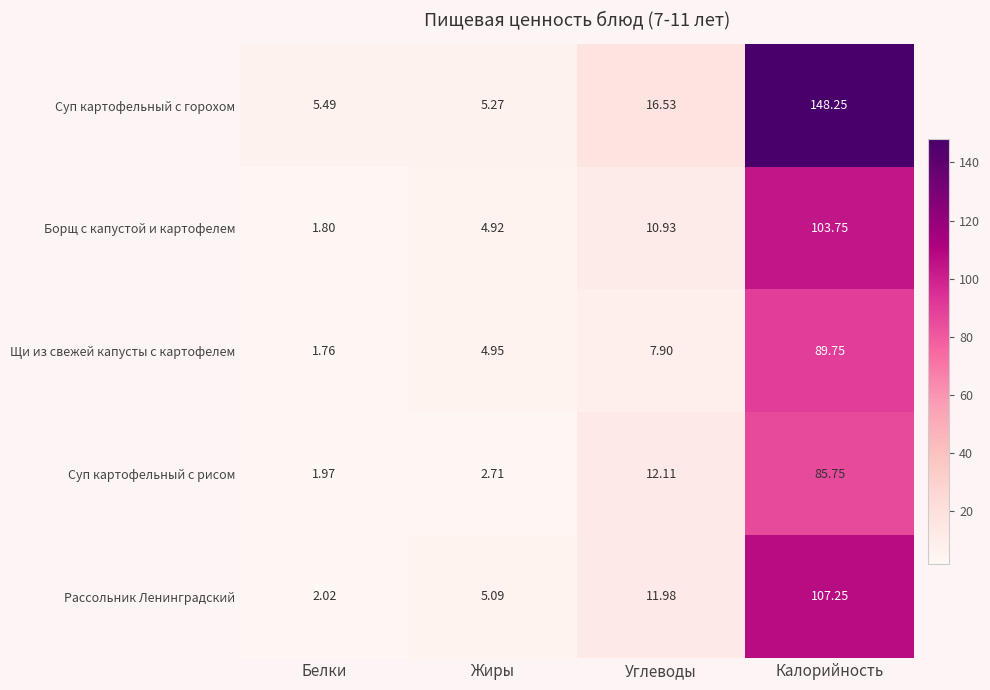

Between Жиры and Углеводы, which series saw the biggest shift?

Суп картофельный с горохом